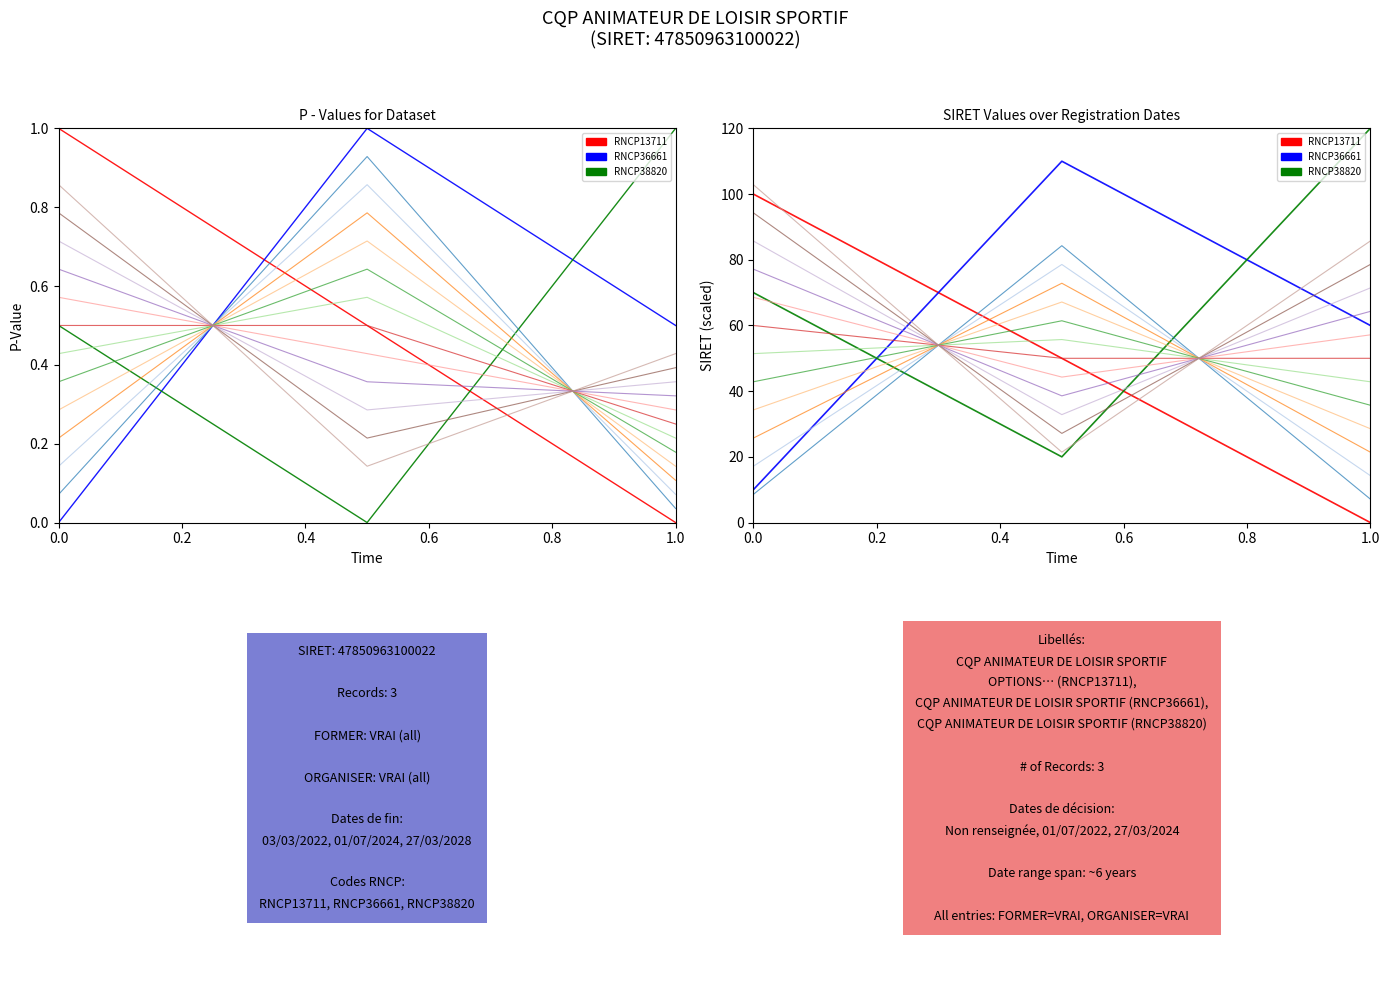

How many positive values does the RNCP13711 series have?

2